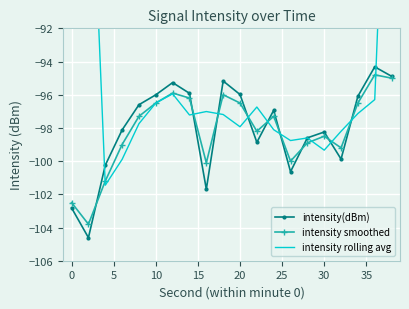

What is the highest value of the intensity smoothed series?

-94.8